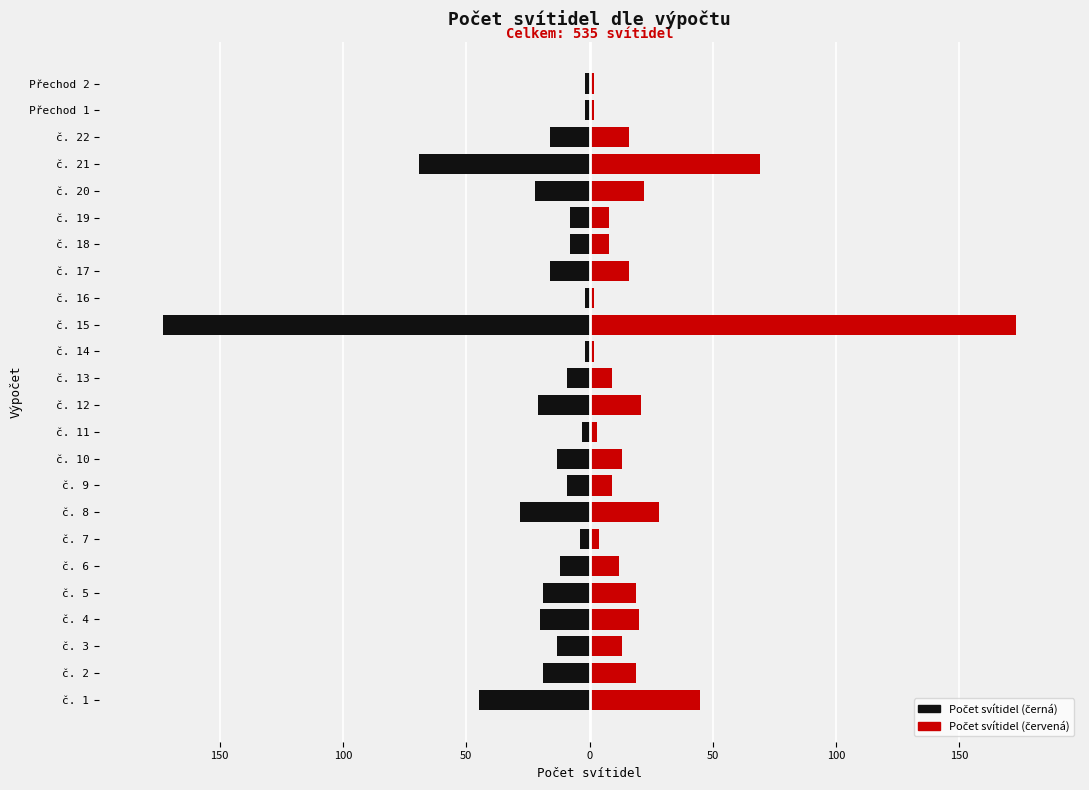

Count the number of categories in the chart.

24